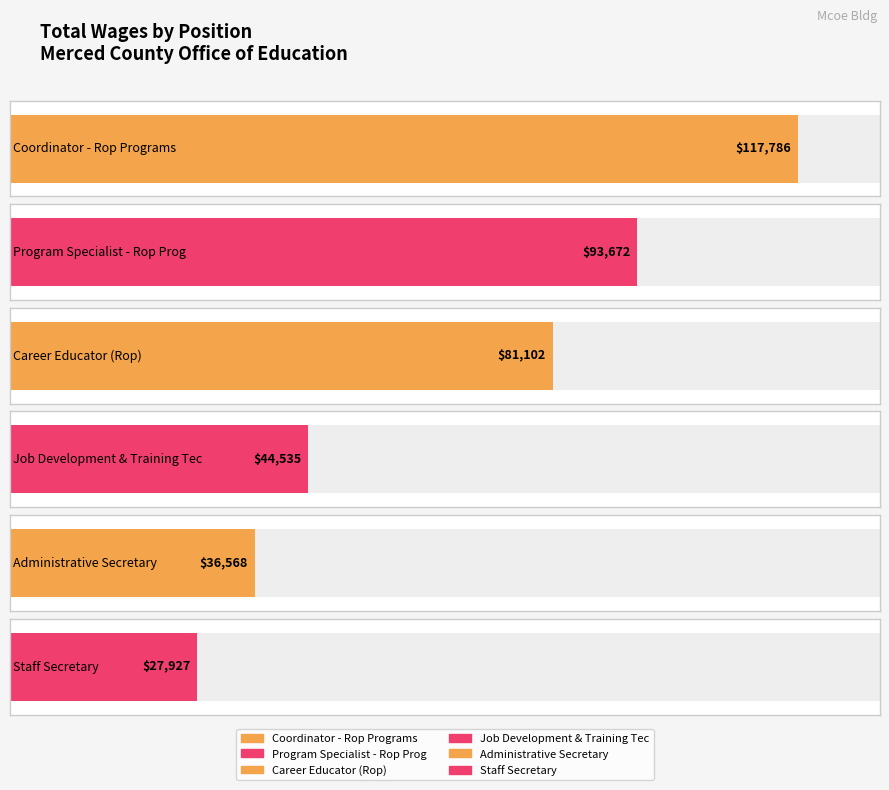

Reading left to right, what are all the values shown in this chart?

Coordinator - Rop Programs=117786	Program Specialist - Rop Prog=93672	Career Educator (Rop)=81102	Job Development & Training Tec=44535	Administrative Secretary=36568	Staff Secretary=27927